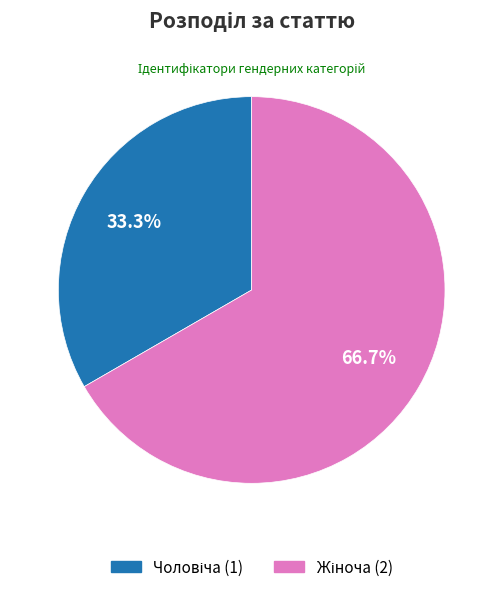

Is there a majority slice in this chart?

Yes